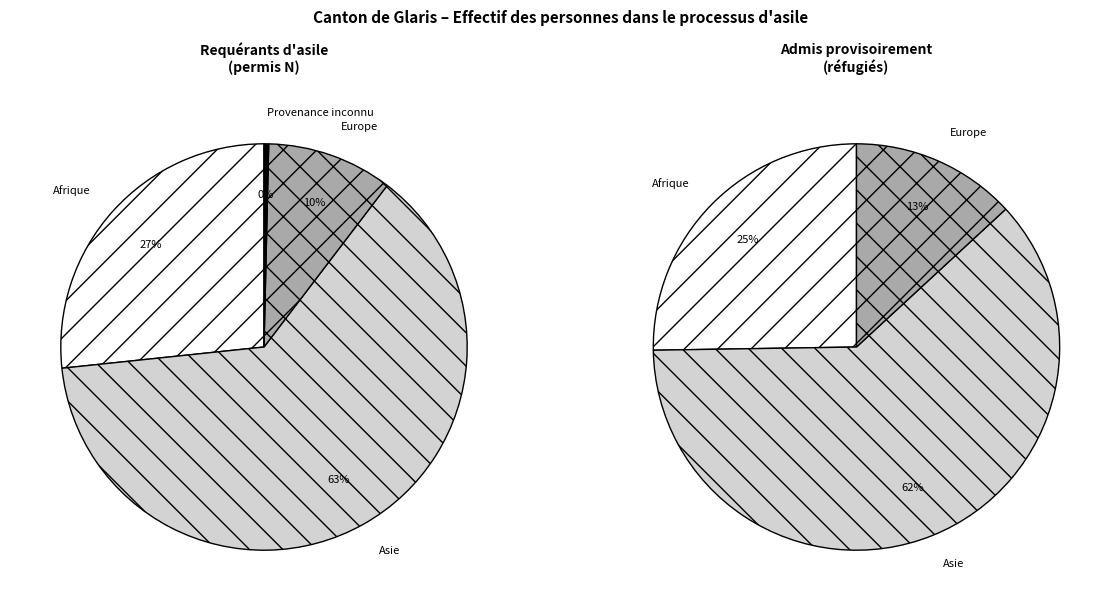

Which category has the smallest portion of the pie?

Provenance inconnu